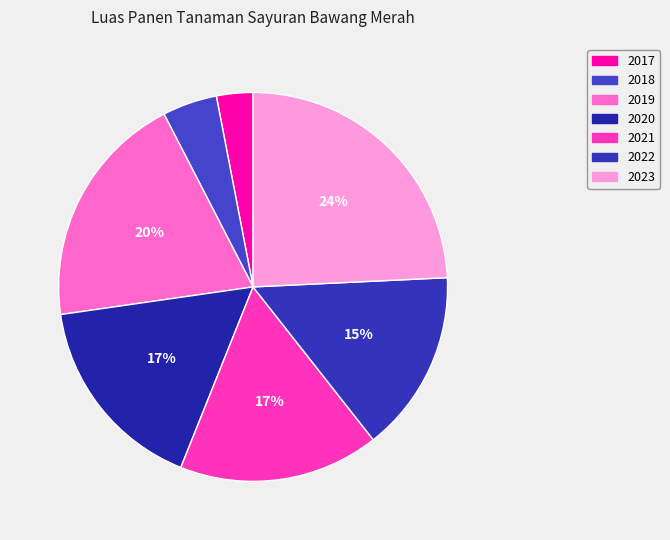

How many segments does this pie chart have?

7